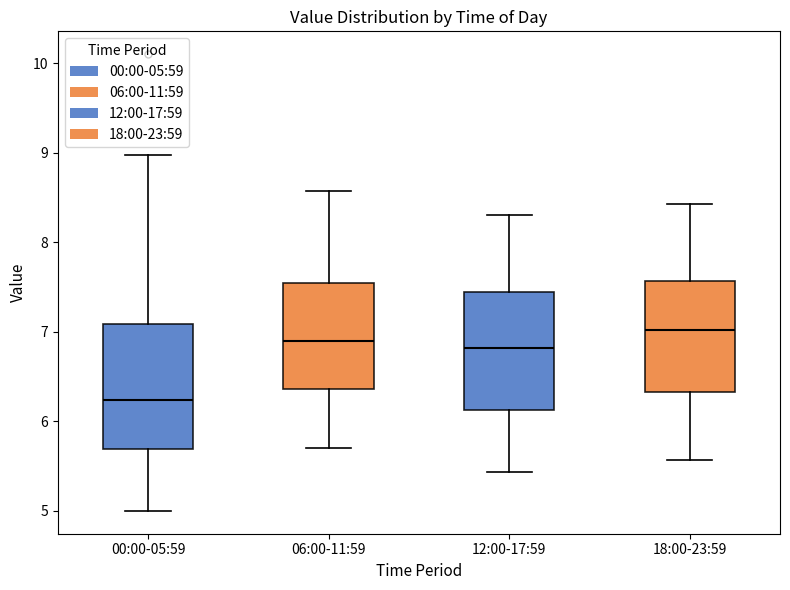

Reading left to right, read every box against the y-axis: the position of its median line, the range the box covers, and the ends of its whiskers. The values are not printed on the chart, so give them approximately, as read against the axis.

00:00-05:59: median 6.2, box 5.7 to 7.1, whiskers 5.0 to 9.0
06:00-11:59: median 6.9, box 6.4 to 7.5, whiskers 5.7 to 8.6
12:00-17:59: median 6.8, box 6.1 to 7.4, whiskers 5.4 to 8.3
18:00-23:59: median 7.0, box 6.3 to 7.6, whiskers 5.6 to 8.4